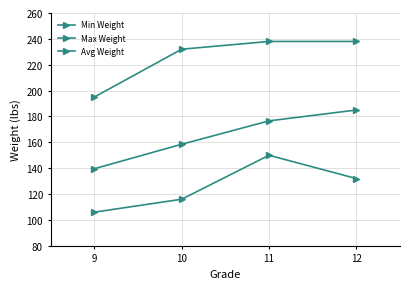

Between 12 and 11, which is larger?

11